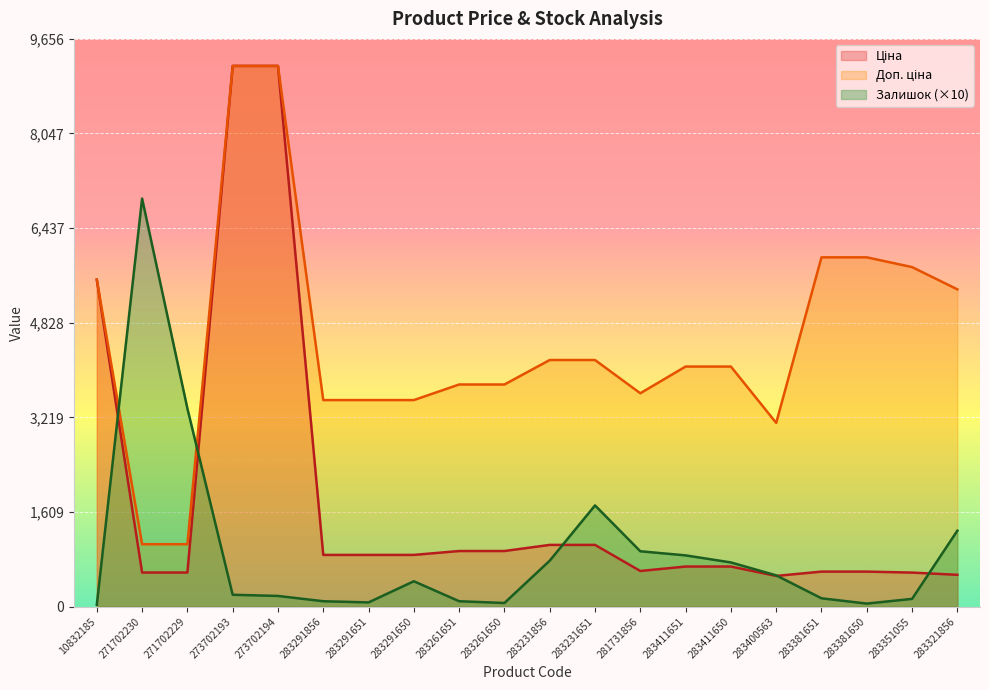

At which label is Доп. ціна closest to 5128?

283321856